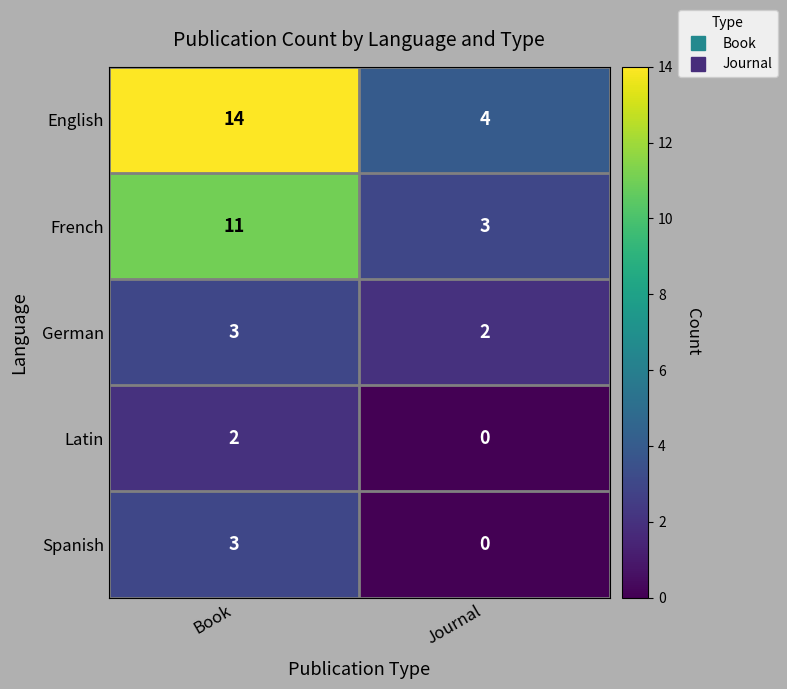

Reading left to right, what are all the values shown in this chart?

English: Book=14	Journal=4
French: Book=11	Journal=3
German: Book=3	Journal=2
Latin: Book=2	Journal=0
Spanish: Book=3	Journal=0